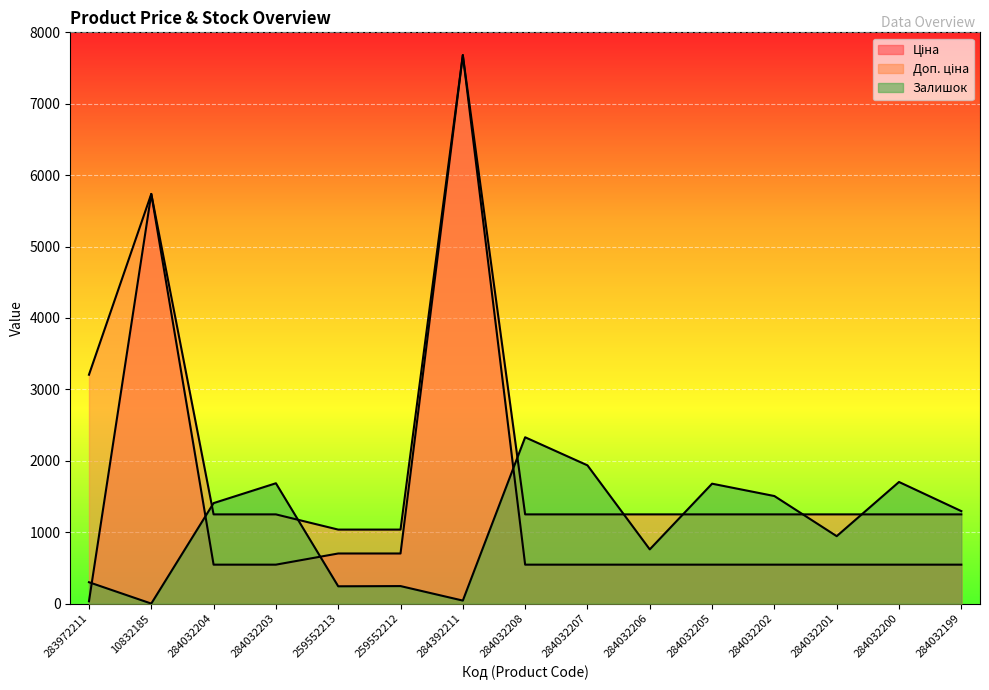

True or false: Ціна and Залишок cross at least once.

True